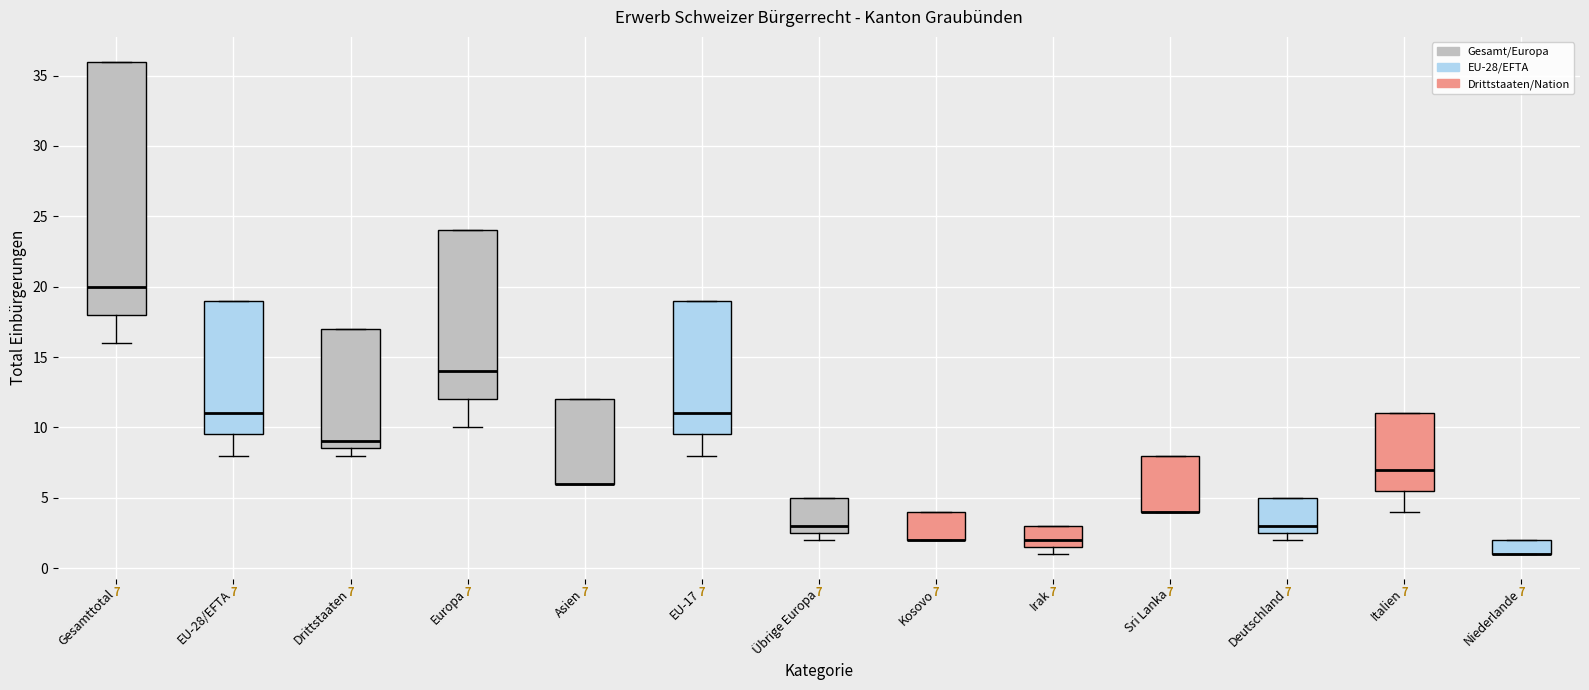

Comparing the boxes themselves (not the whiskers), which one is the tallest?

Gesamttotal